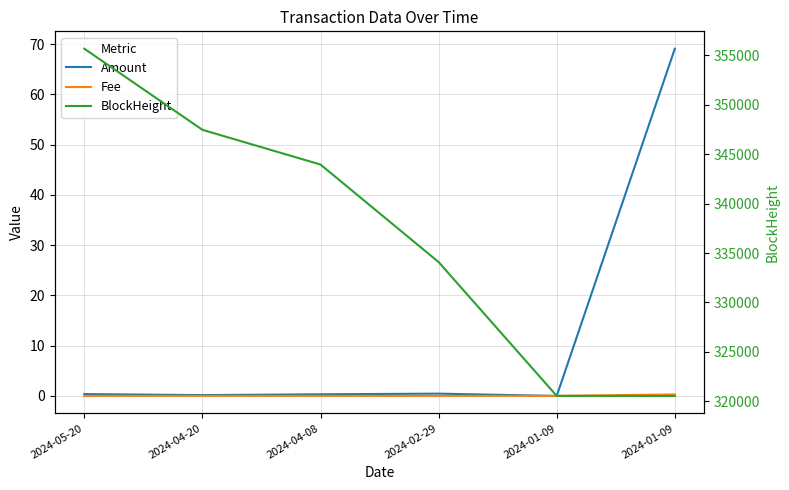

True or false: BlockHeight and Amount intersect in this chart.

False